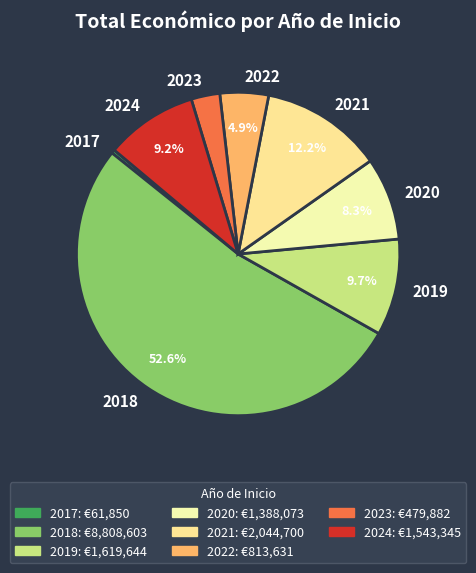

What is the ratio of the value at 2024 to the value at 2018?

0.2